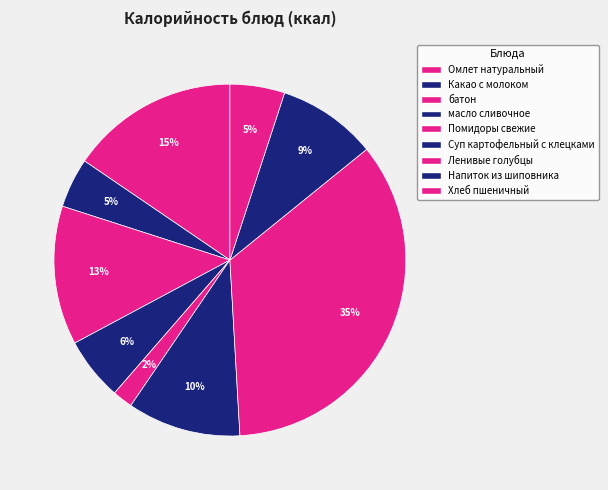

How many segments does this pie chart have?

9